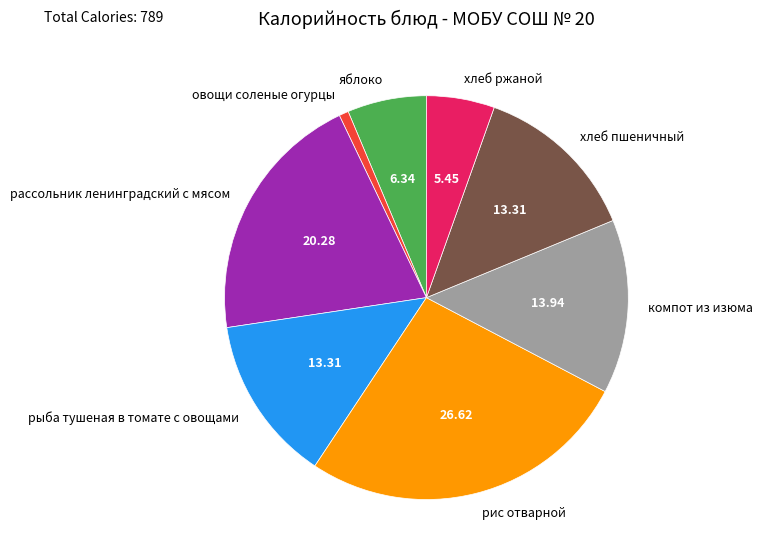

Between рыба тушеная в томате с овощами and рис отварной, which is larger?

рис отварной